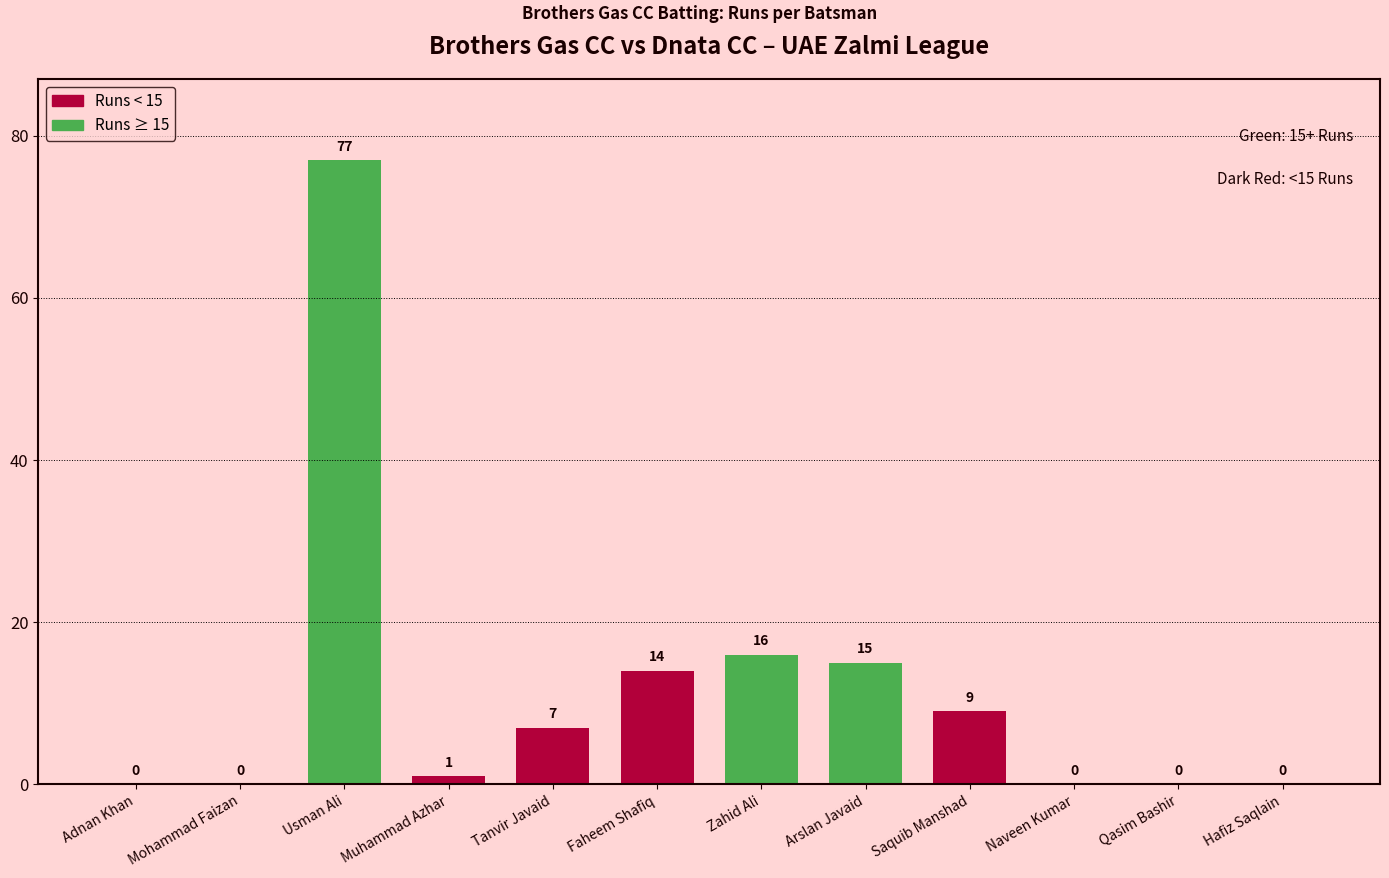

Reading right to left, list all the values displayed in this chart.

0	0	0	9	15	16	14	7	1	77	0	0